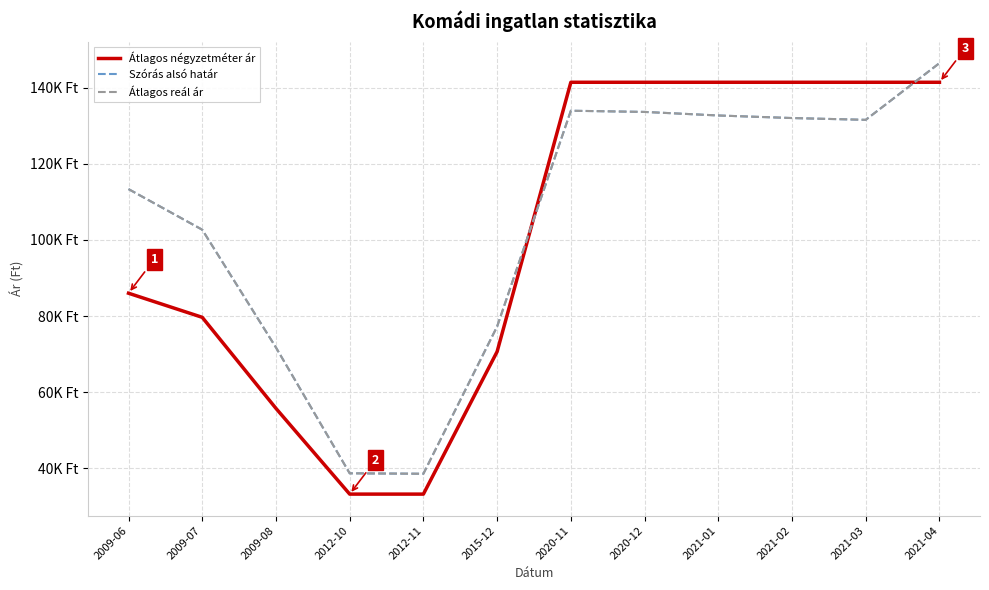

Reading left to right, what are all the values shown in this chart?

Átlagos négyzetméter ár: 2009-06=86000	2009-07=79667	2009-08=55738	2012-10=33214	2012-11=33214	2015-12=70652	2020-11=141428	2020-12=141428	2021-01=141428	2021-02=141428	2021-03=141428	2021-04=141428
Szórás alsó határ: 2009-06=113360	2009-07=102688	2009-08=71740	2012-10=38677	2012-11=38565	2015-12=77251	2020-11=133951	2020-12=133636	2021-01=132701	2021-02=132029	2021-03=131557	2021-04=146459
Átlagos reál ár: 2009-06=113360	2009-07=102688	2009-08=71740	2012-10=38677	2012-11=38565	2015-12=77251	2020-11=133951	2020-12=133636	2021-01=132701	2021-02=132029	2021-03=131557	2021-04=146459